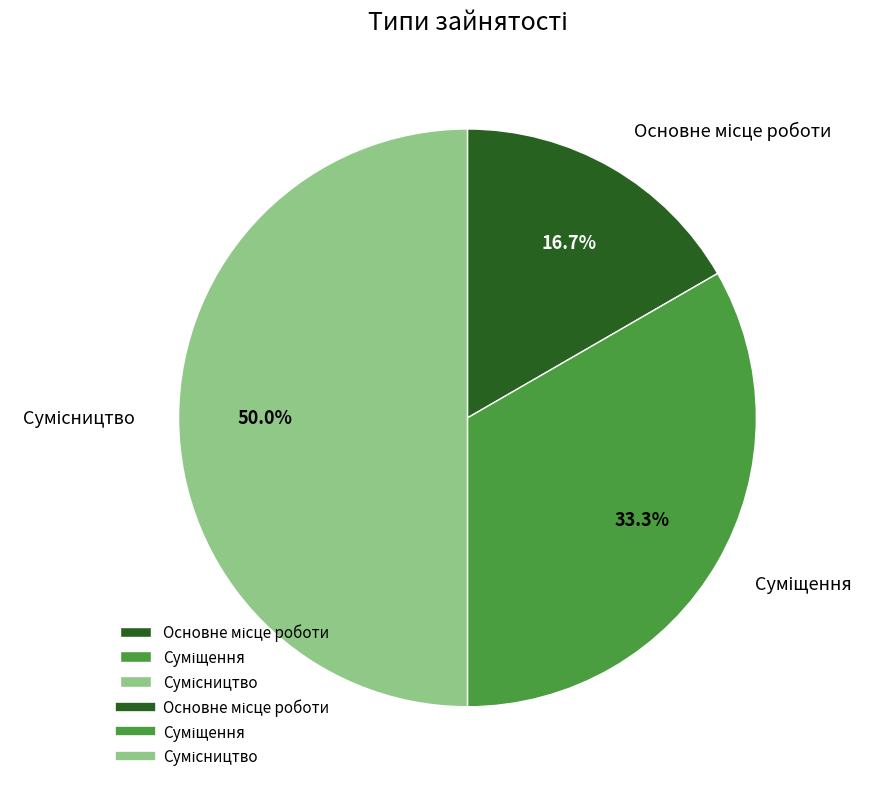

How many slices are in this pie chart?

3